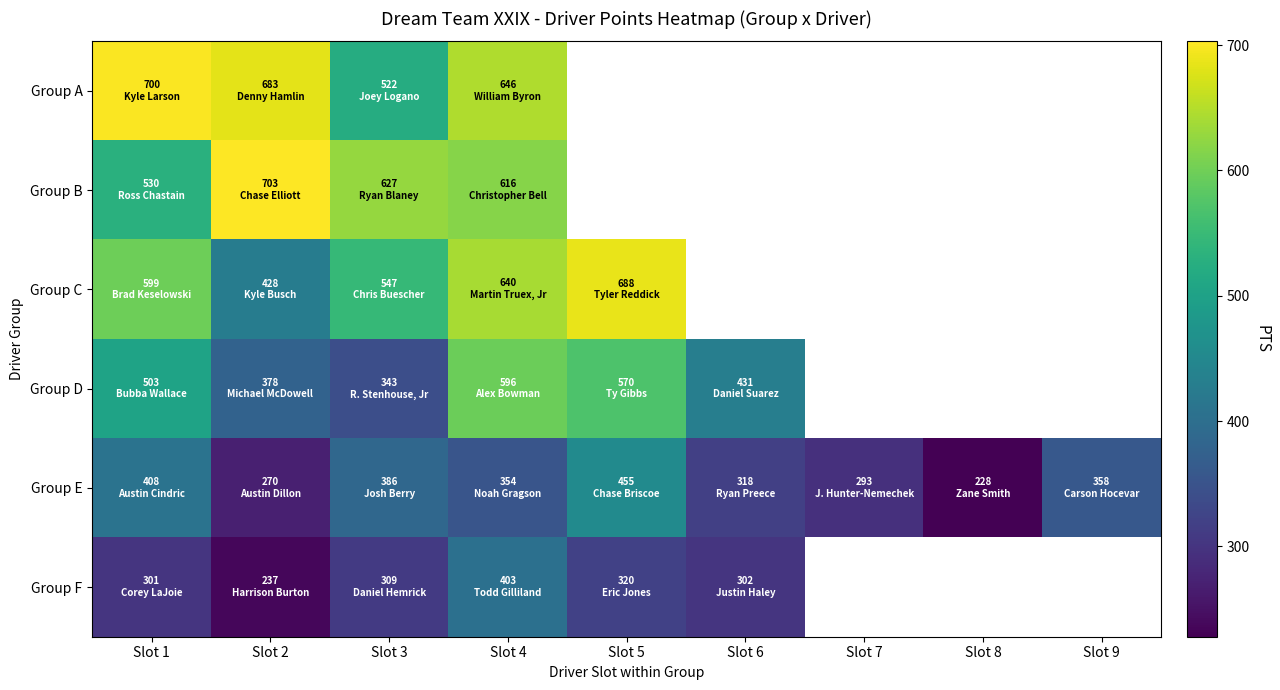

What is the smallest value displayed?

228.0